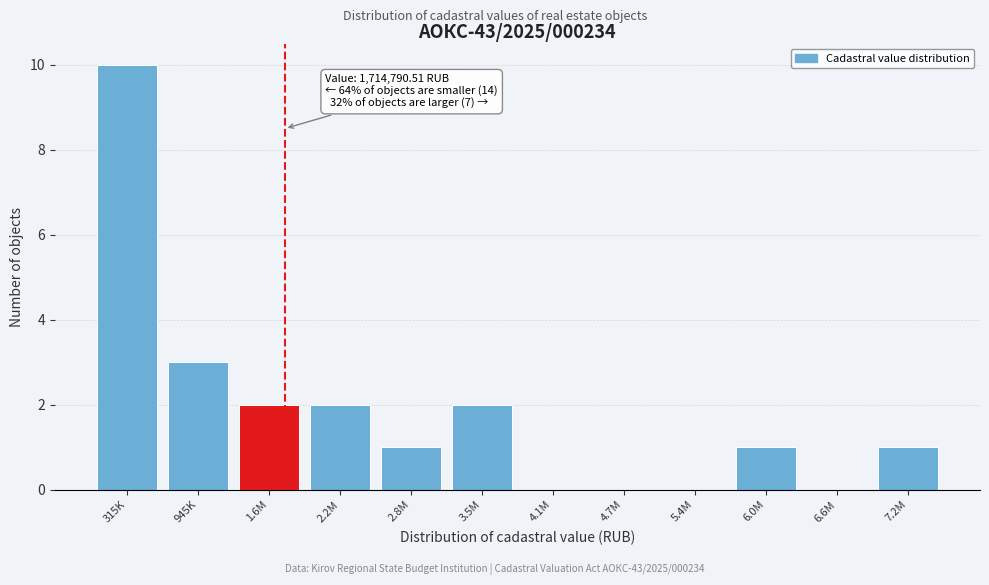

At which label is the value closest to 5?

945K